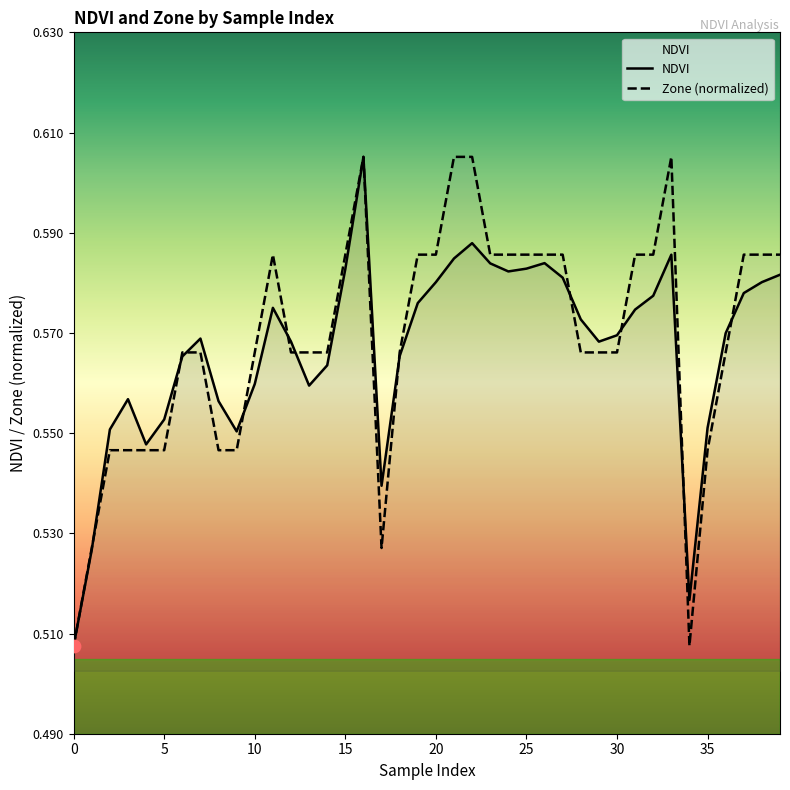

What is the total value across all series at 19?

1.2